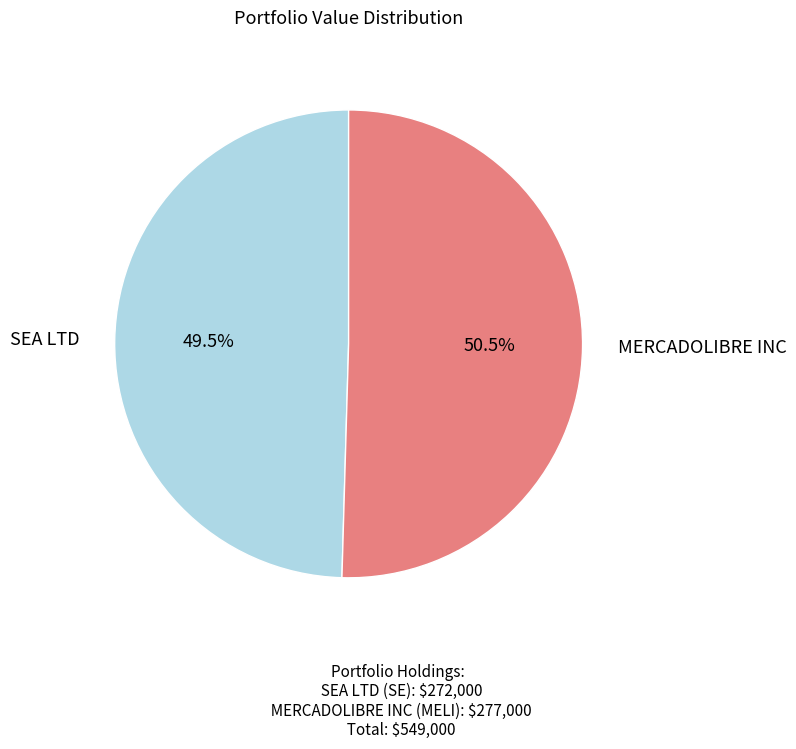

To the nearest percent, what is the difference between the largest and smallest slice percentages?

1%